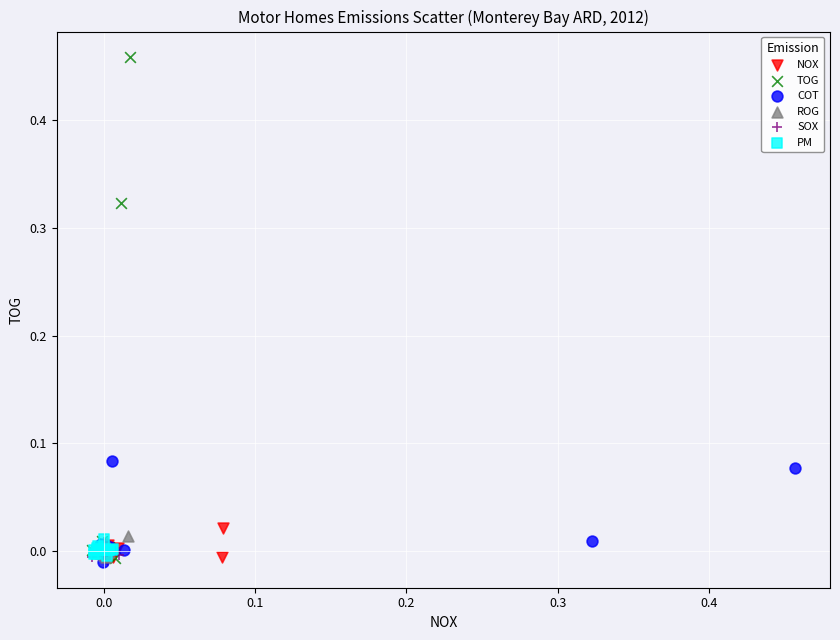

What are all the series names shown in the legend?

NOX, TOG, COT, ROG, SOX, PM